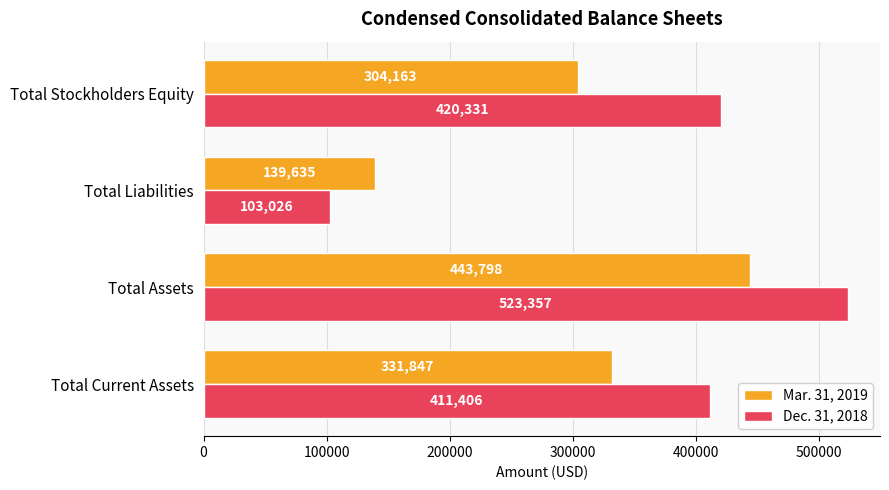

At which category is the sum across all series the highest?

Total Assets